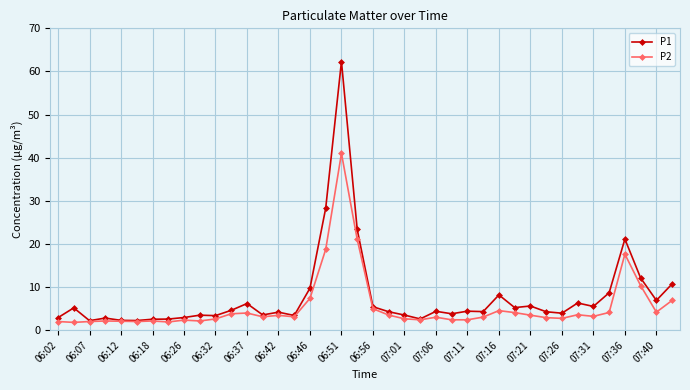

What is the difference between the maximum and minimum values in the P1 series?

60.1